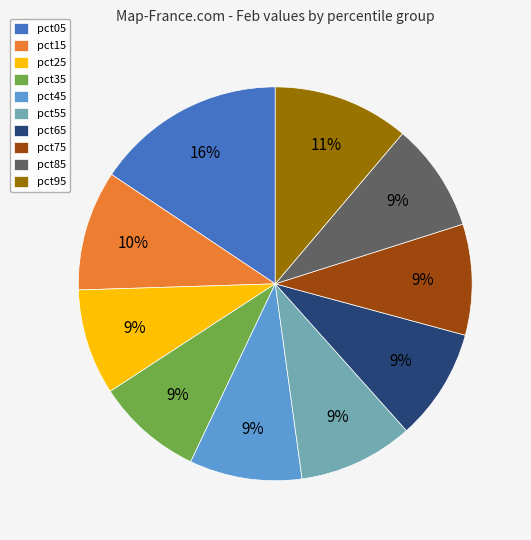

Is the sum of pct45 and pct15 greater than half?

No